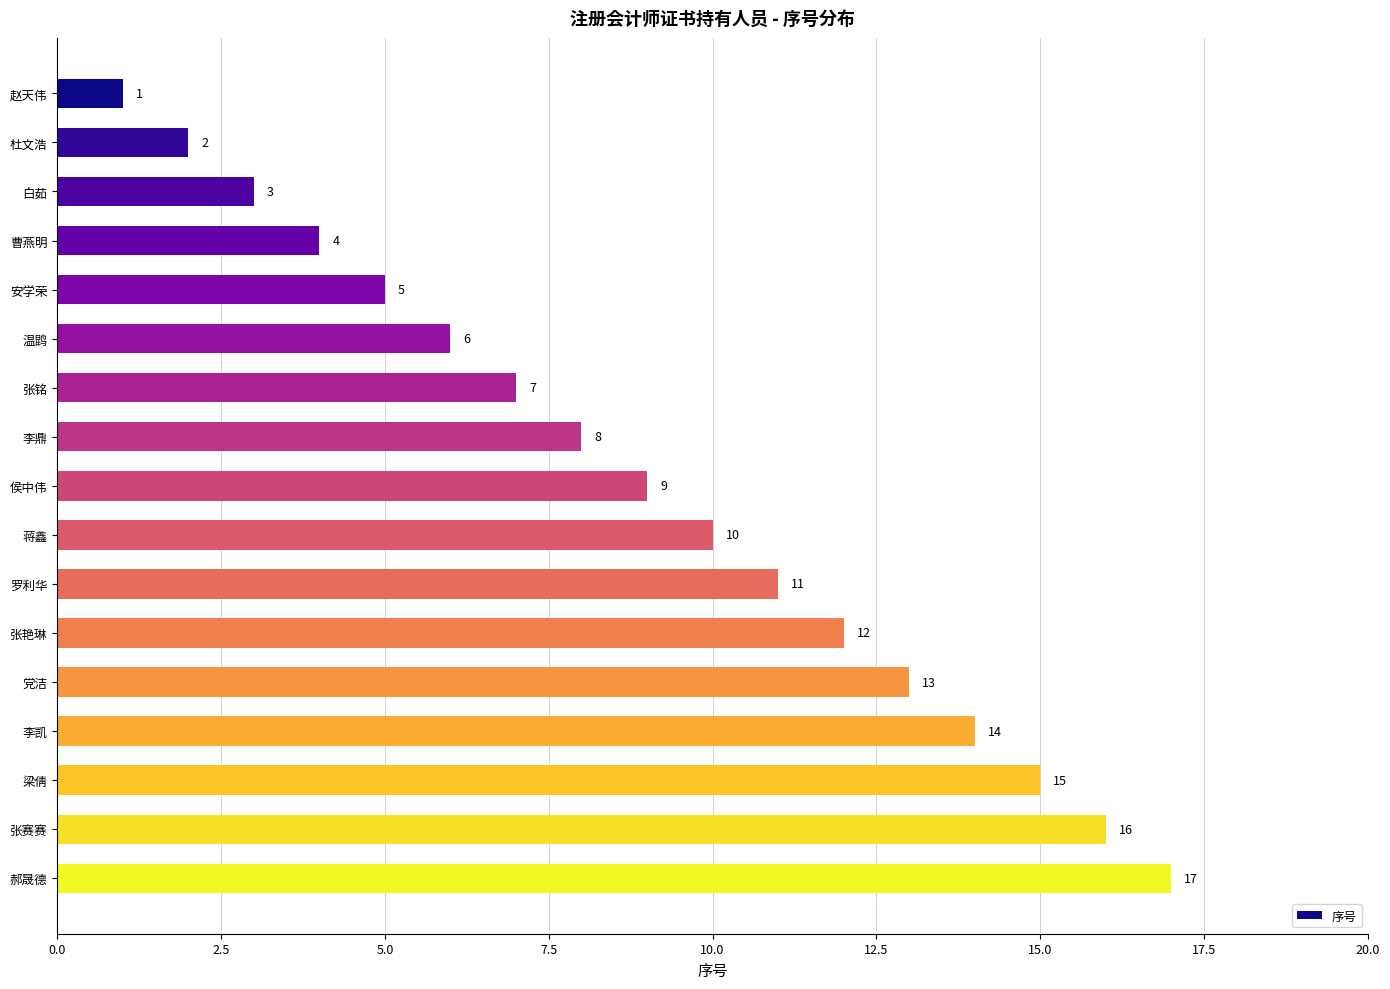

Which has a higher value, 党洁 or 曹燕明?

党洁